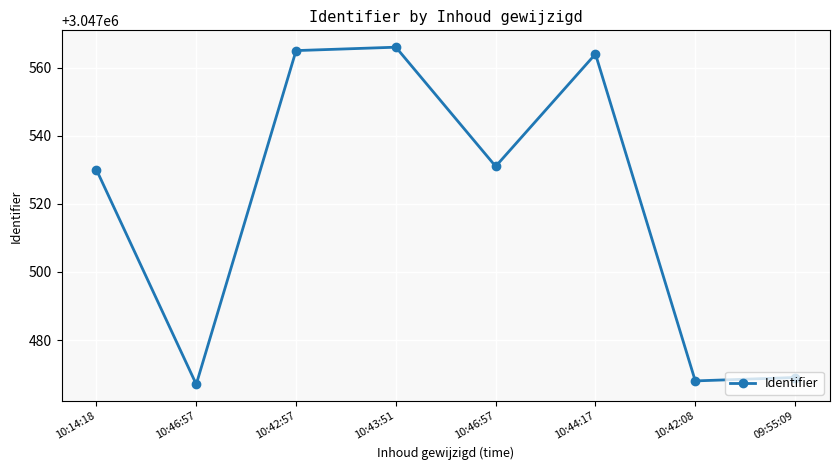

Rank the categories by value from lowest to highest.

10:46:57, 10:42:08, 09:55:09, 10:14:18, 10:46:57, 10:44:17, 10:42:57, 10:43:51